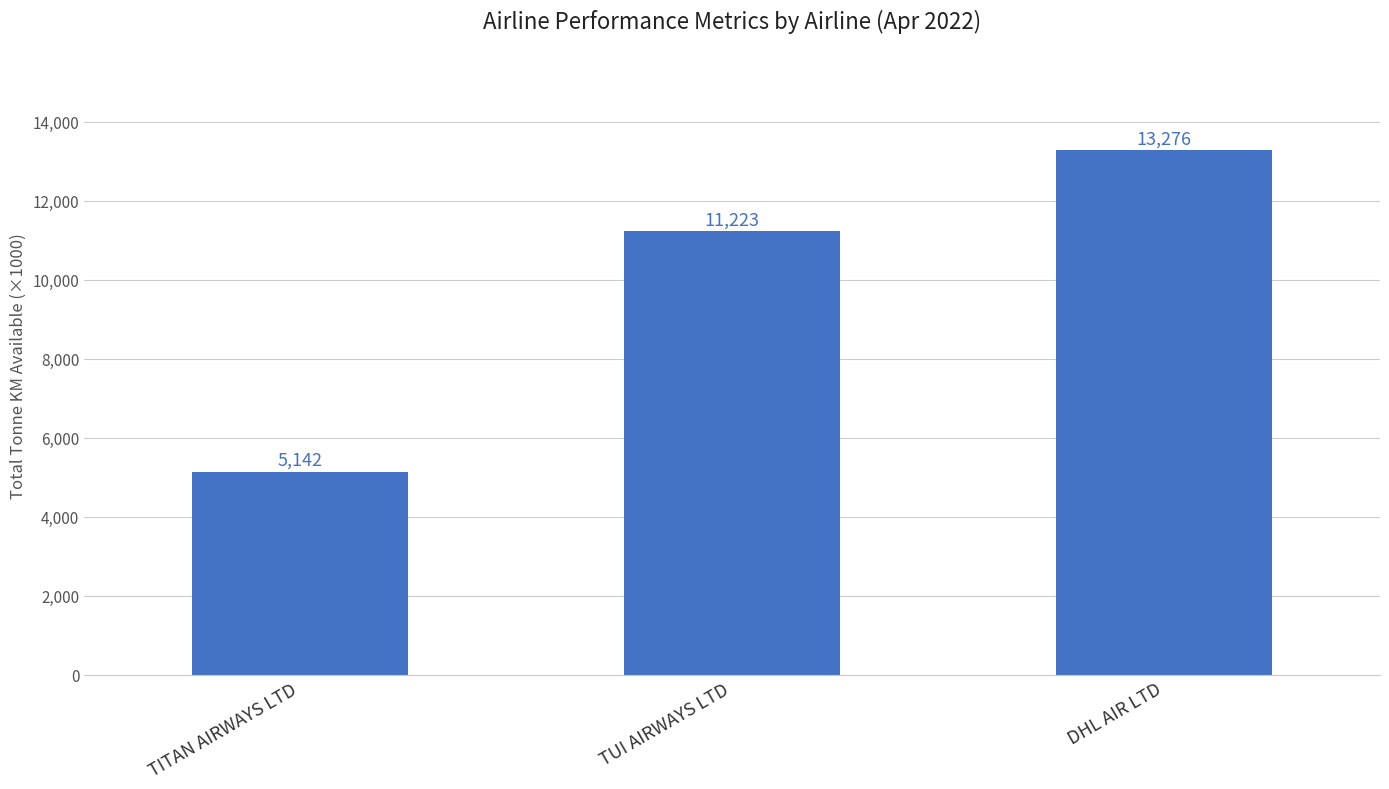

Are the bars horizontal?

No